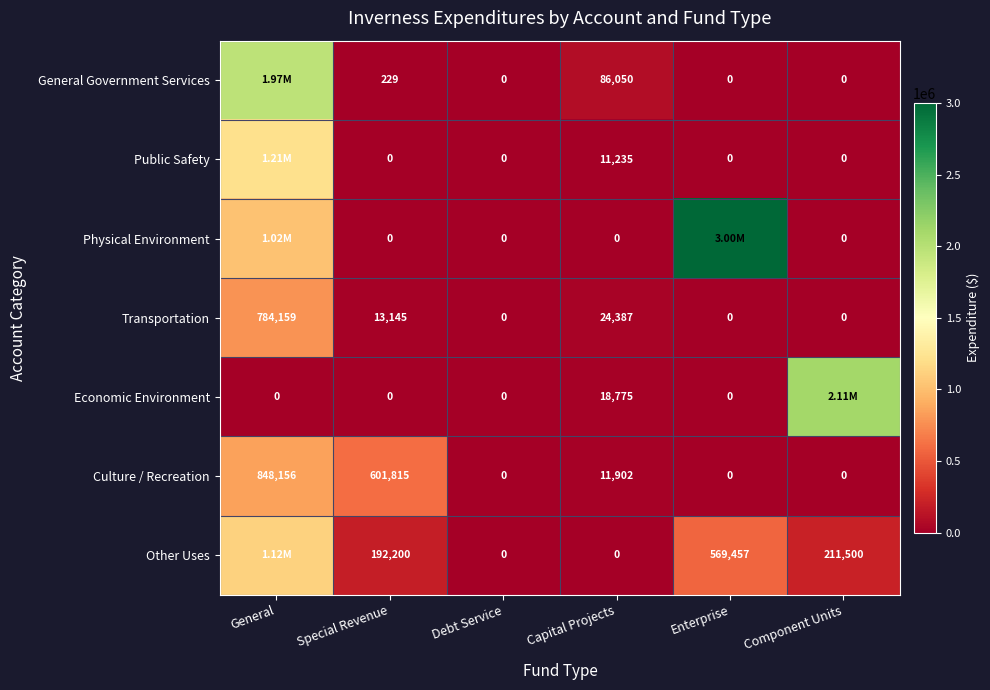

At which category does the chart reach its peak across all series?

Enterprise